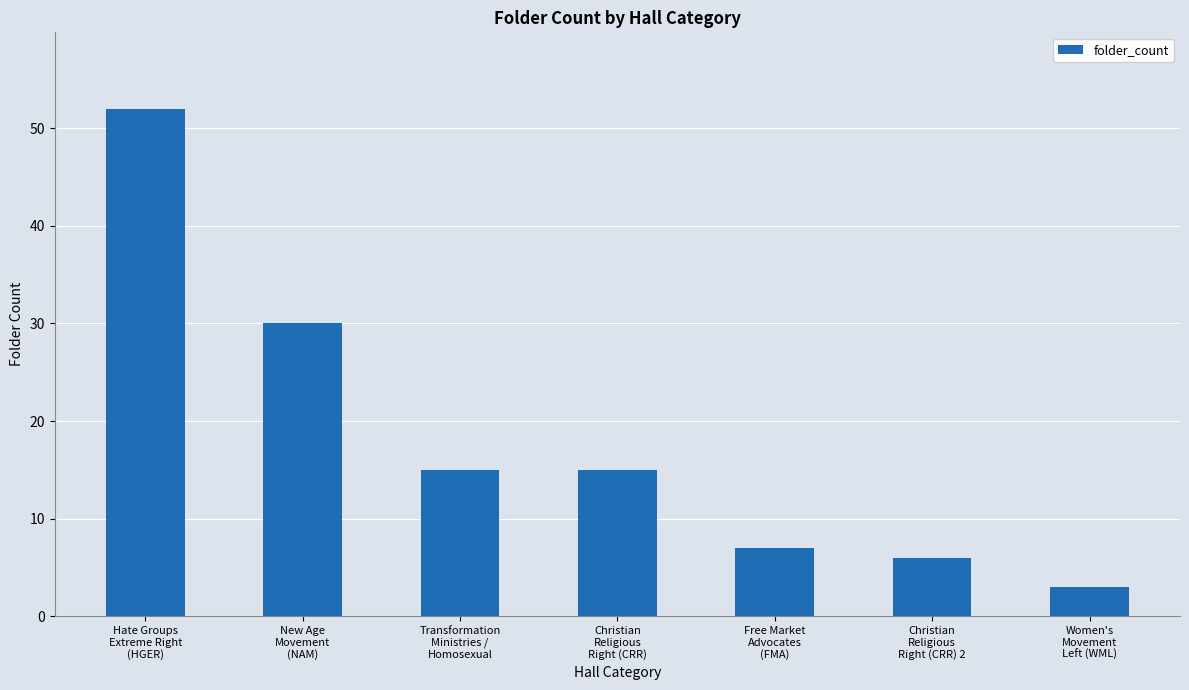

What position from the left is Free Market
Advocates
(FMA)?

5